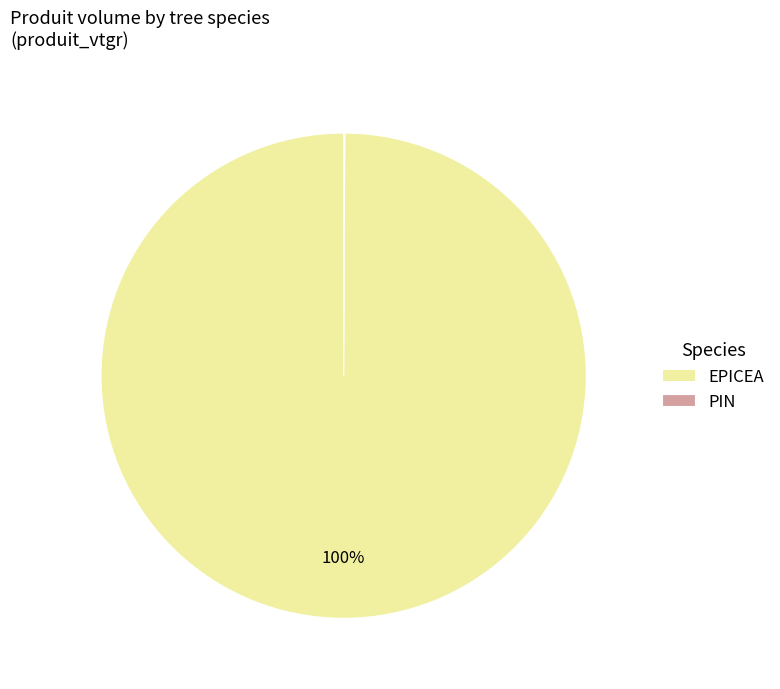

True or false: EPICEA accounts for 86% of the total.

False